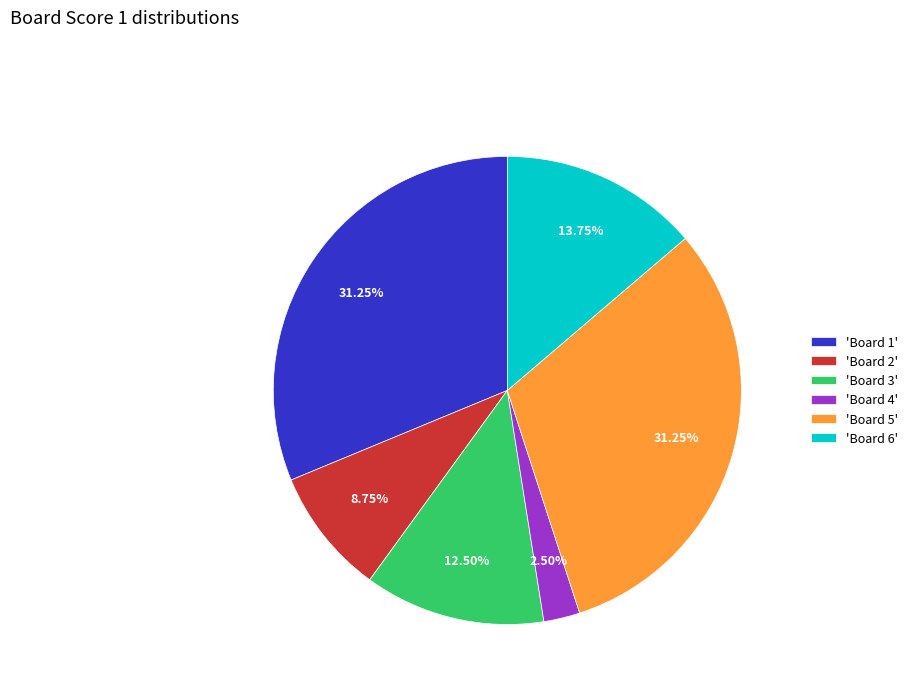

What is the ratio of the value at 'Board 5' to the value at 'Board 3'?

2.5